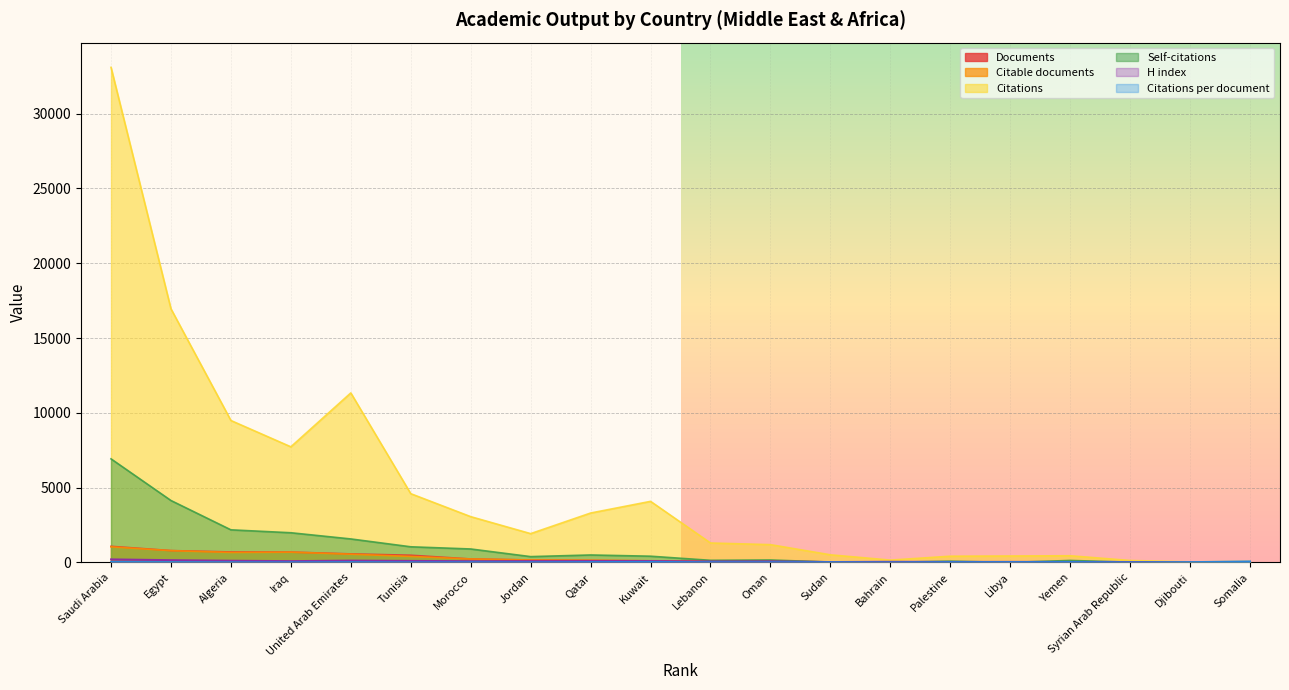

Where is Documents nearest to the value 539?

United Arab Emirates